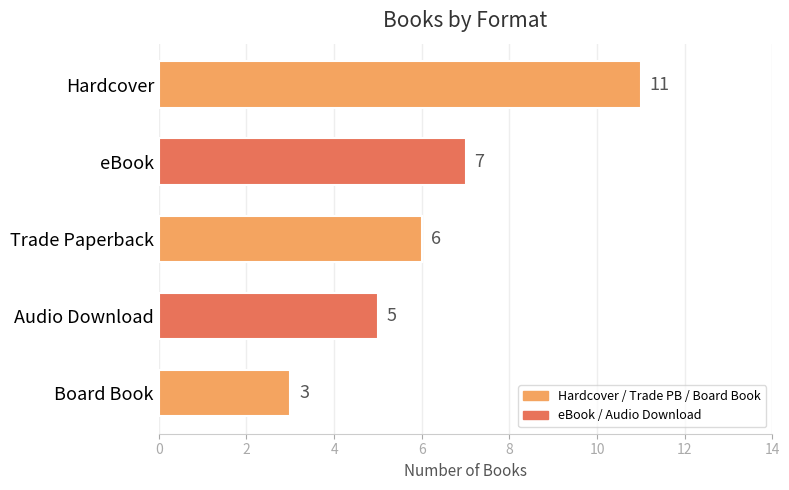

Rank the categories by value from highest to lowest.

Hardcover, eBook, Trade Paperback, Audio Download, Board Book